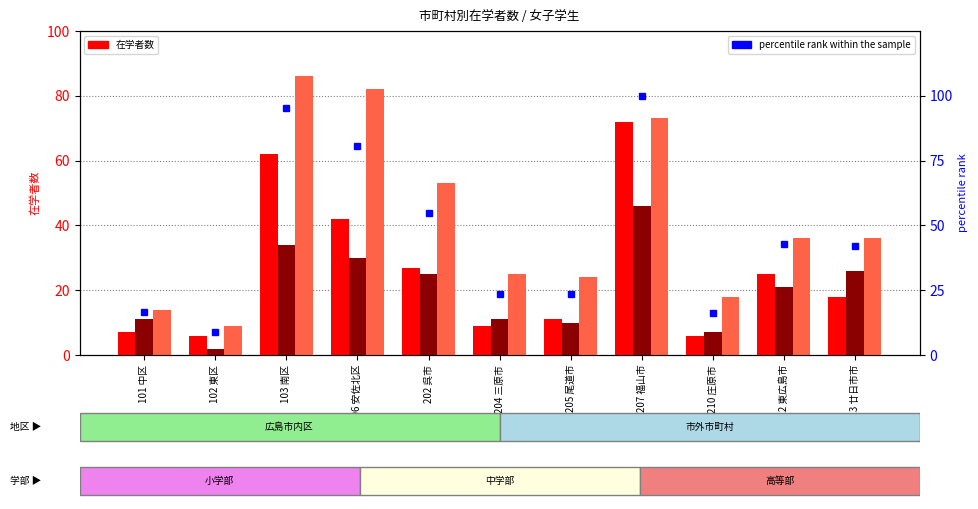

At which label does 高等部 reach its peak?

103 南区